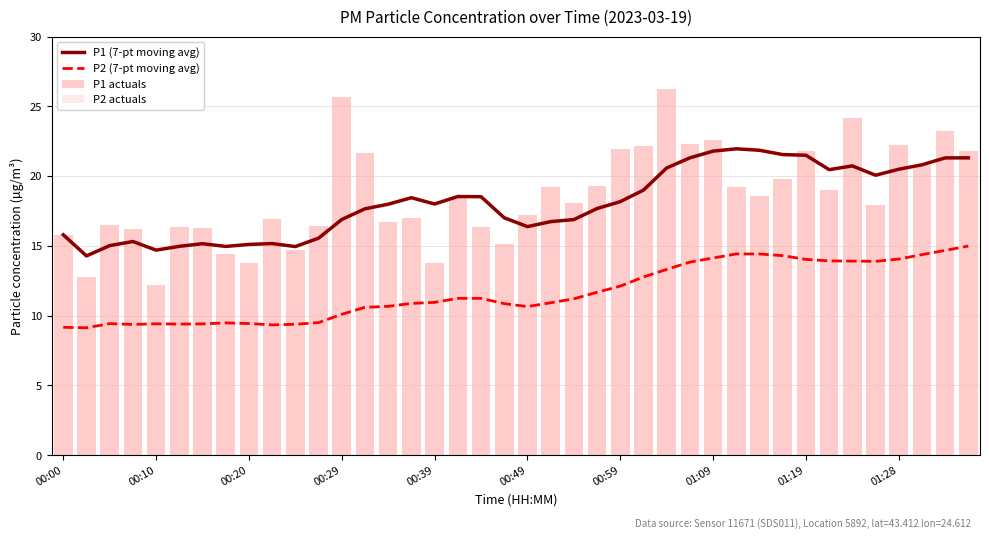

Rank the series by their maximum value, from lowest to highest.

P2 (7-pt moving avg), P2 actuals, P1 (7-pt moving avg), P1 actuals